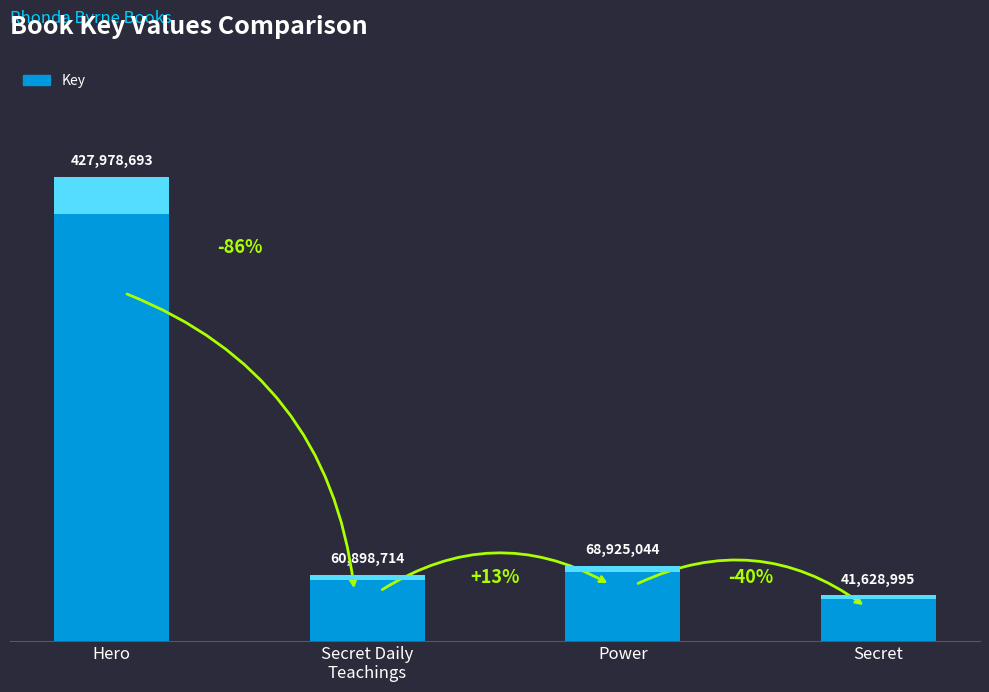

Rank the categories by value from highest to lowest.

Hero, Power, Secret Daily
Teachings, Secret